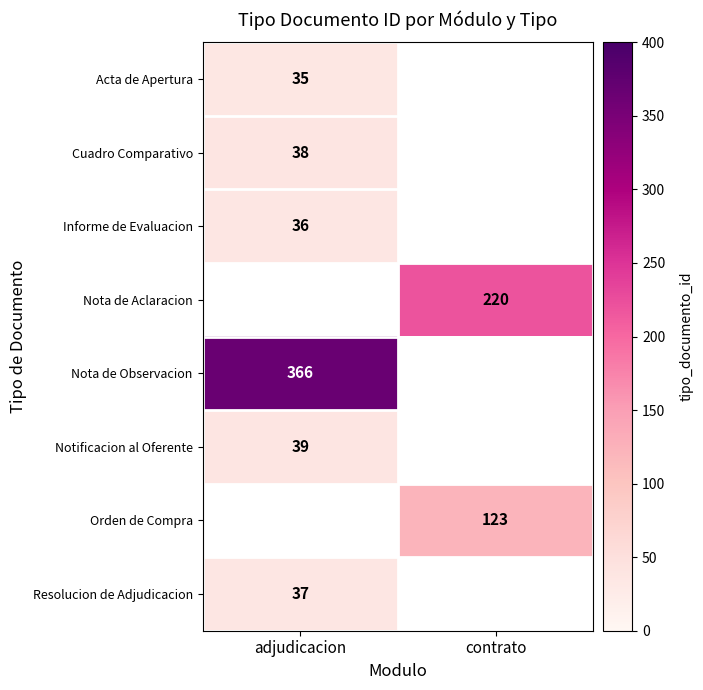

Is it true that Nota de Aclaracion equals 220 at contrato?

True